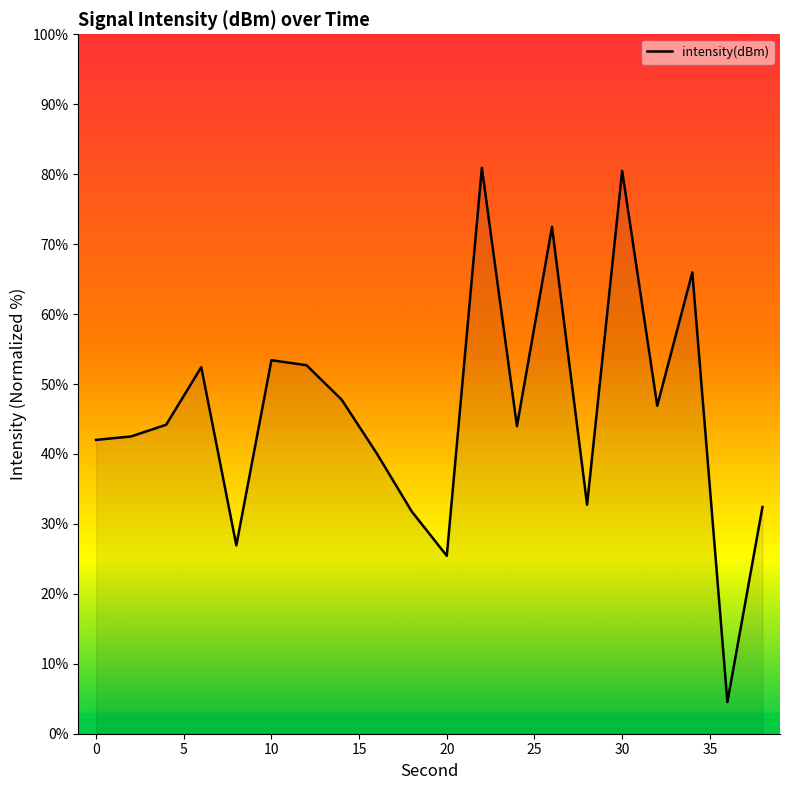

What is the difference between the maximum and minimum values?

76.4